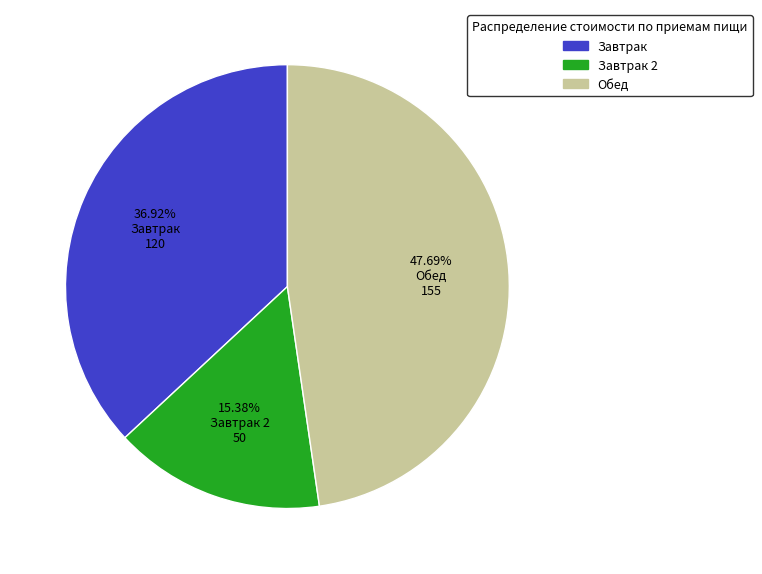

To the nearest percent, what is the difference between the largest and smallest slice percentages?

32%